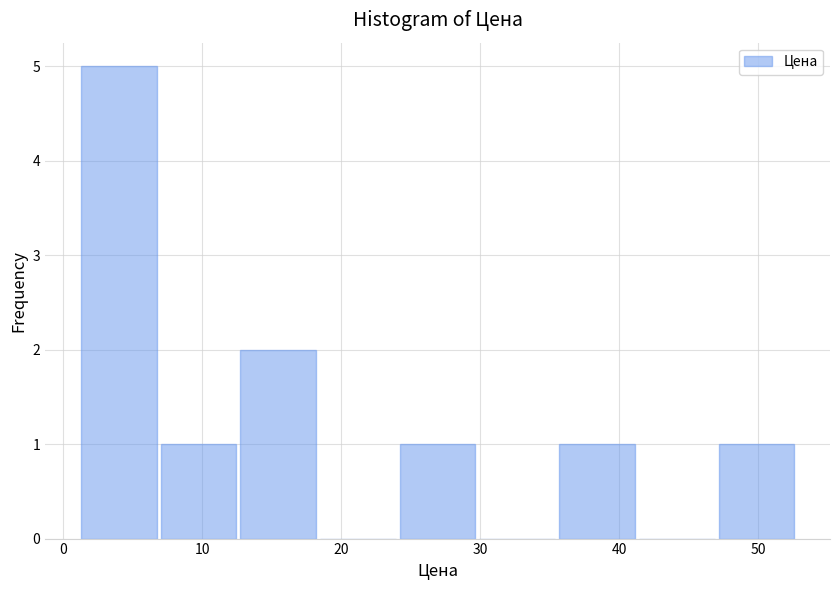

Over which range of the x-axis is the bar tallest?

1 to 7